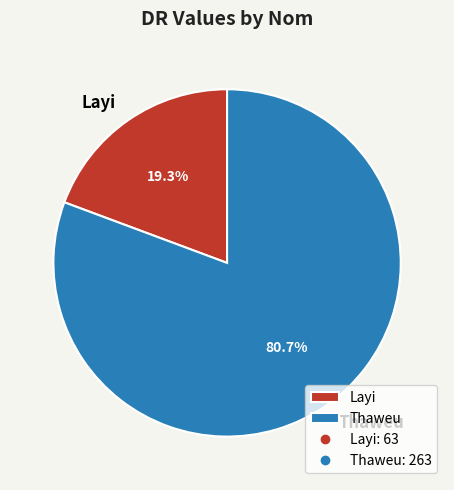

Which slice is the smallest?

Layi